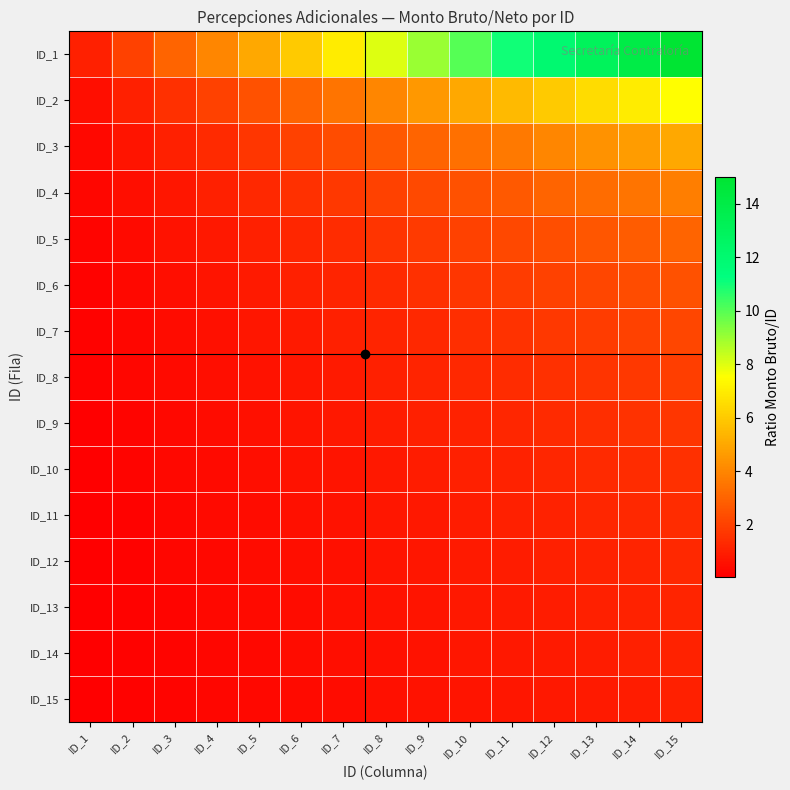

What is the spread (max minus min) of values at ID_2?

1.9